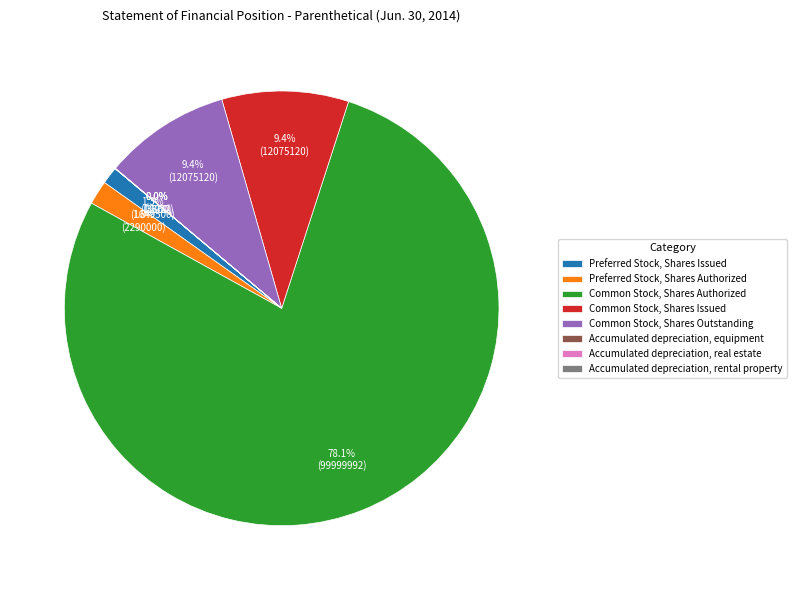

To the nearest percent, what percentage of the pie is Preferred Stock, Shares Issued?

1%